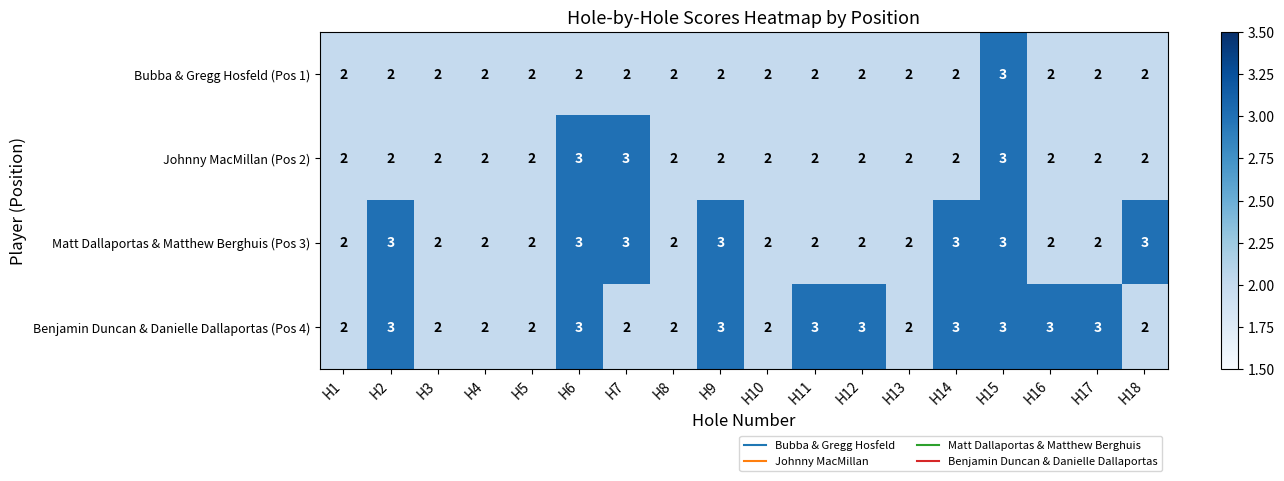

Rank the series by their average value, from highest to lowest.

Benjamin Duncan & Danielle Dallaportas (Pos 4), Matt Dallaportas & Matthew Berghuis (Pos 3), Johnny MacMillan (Pos 2), Bubba & Gregg Hosfeld (Pos 1)